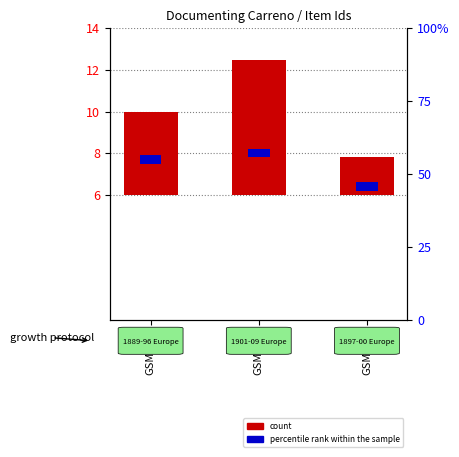

List the series in order of their overall mean, highest first.

count, percentile rank within the sample